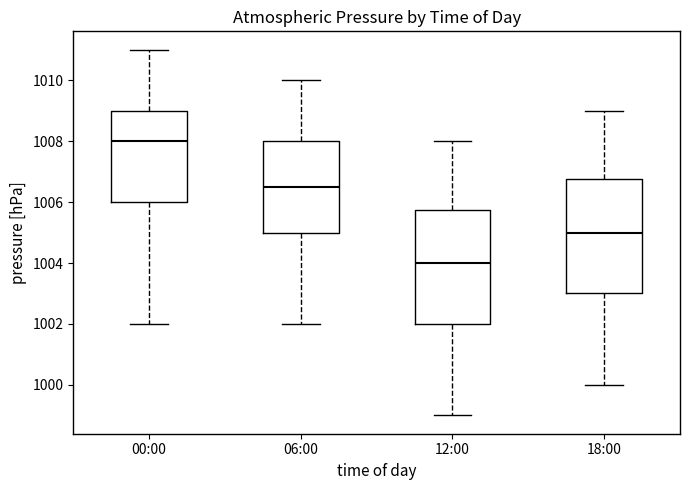

Reading left to right, transcribe this box plot: for each box, give where its median line is, the range the box spans, and where its two whiskers end, as read against the y-axis. The values are not printed on the chart, so give them approximately, as read against the axis.

00:00: median 1008.0, box 1006.0 to 1009.0, whiskers 1002.0 to 1011.0
06:00: median 1006.6, box 1005.0 to 1008.0, whiskers 1002.0 to 1010.0
12:00: median 1004.0, box 1002.0 to 1005.8, whiskers 999.0 to 1008.0
18:00: median 1005.0, box 1003.0 to 1006.8, whiskers 1000.0 to 1009.0